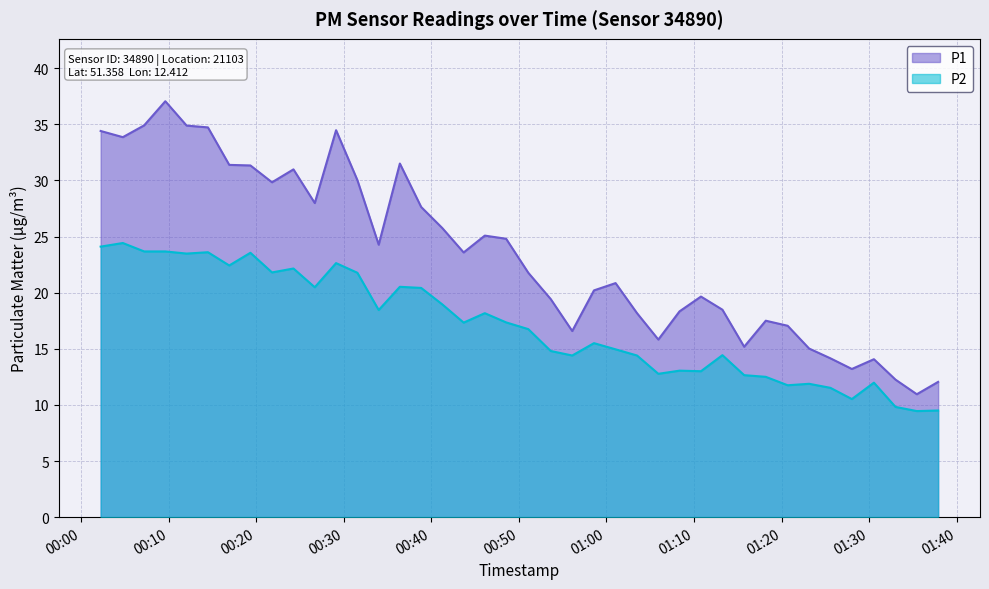

List the series in order of their peak value, highest first.

P1, P2